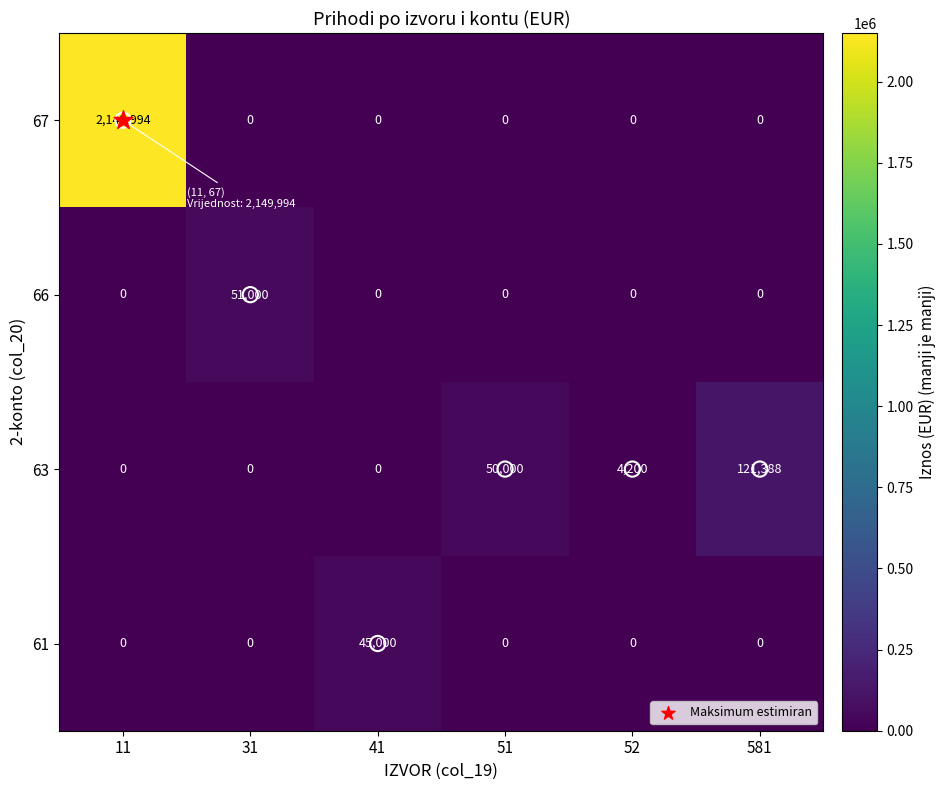

Rank the series by their maximum value, from highest to lowest.

67, 63, 66, 61